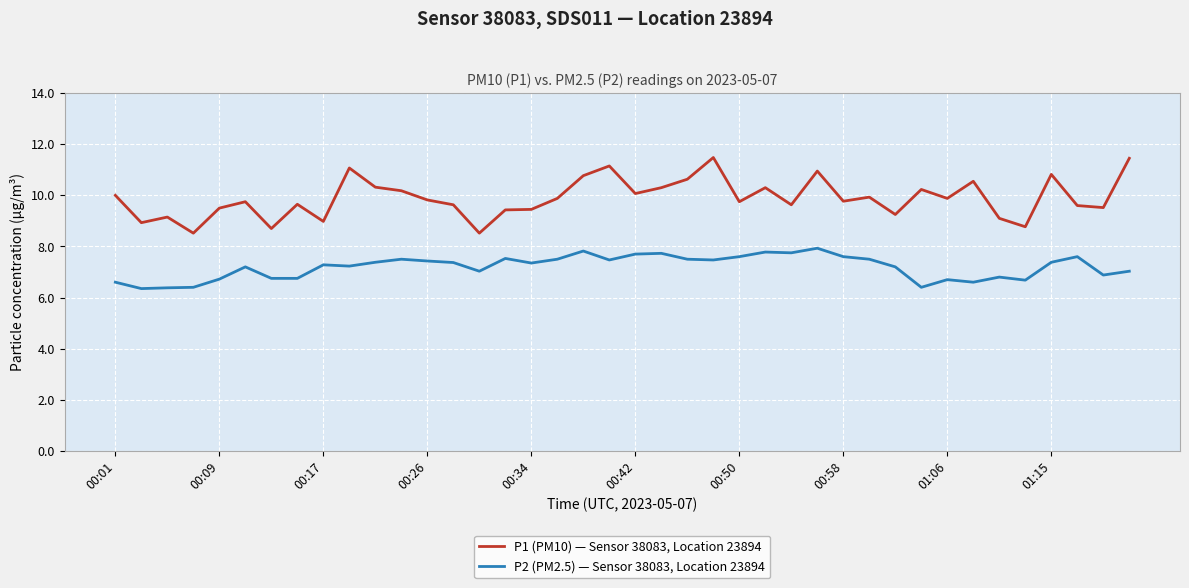

List the series in order of their peak value, highest first.

P1 (PM10) — Sensor 38083, Location 23894, P2 (PM2.5) — Sensor 38083, Location 23894